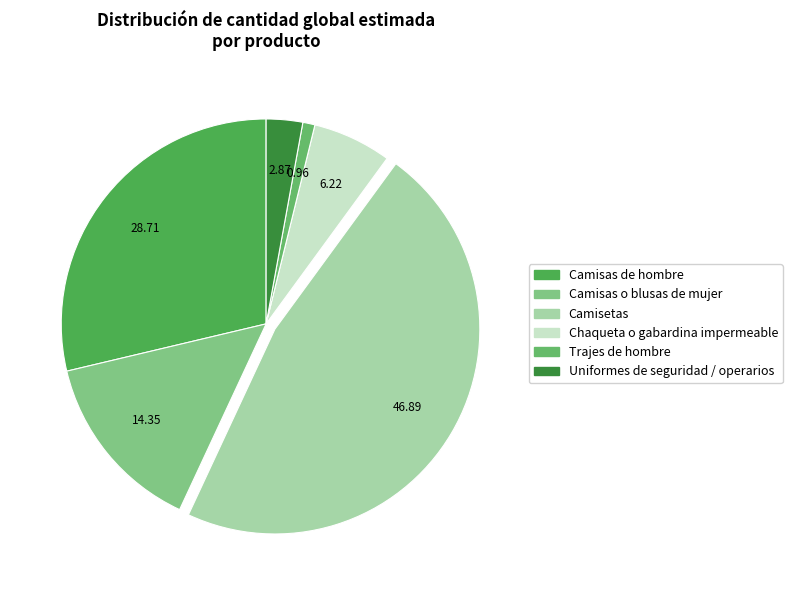

Approximately how many times larger is the value at Camisas o blusas de mujer compared to Trajes de hombre?

15.0